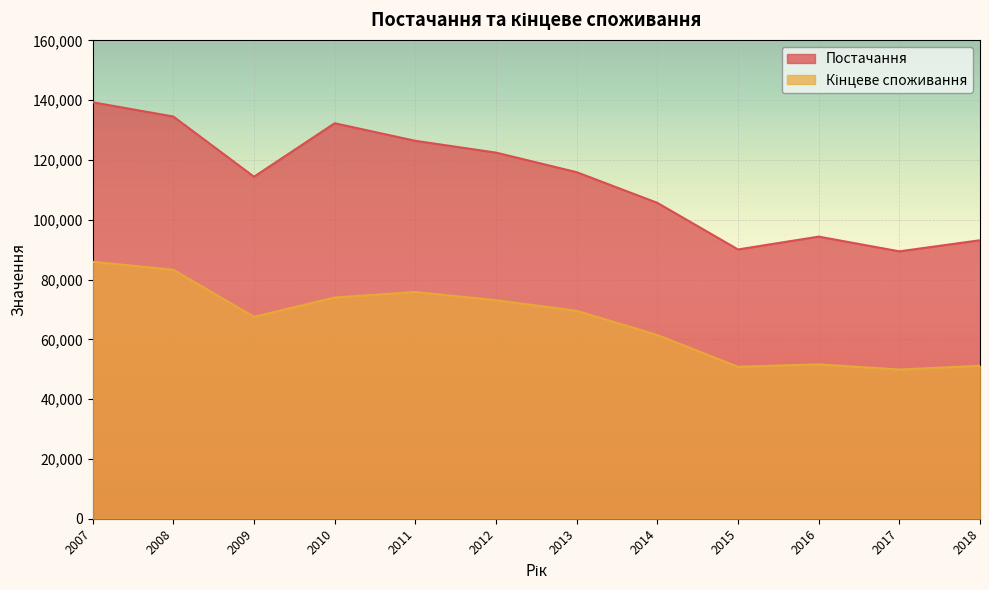

At which label does Постачання reach its peak?

2007